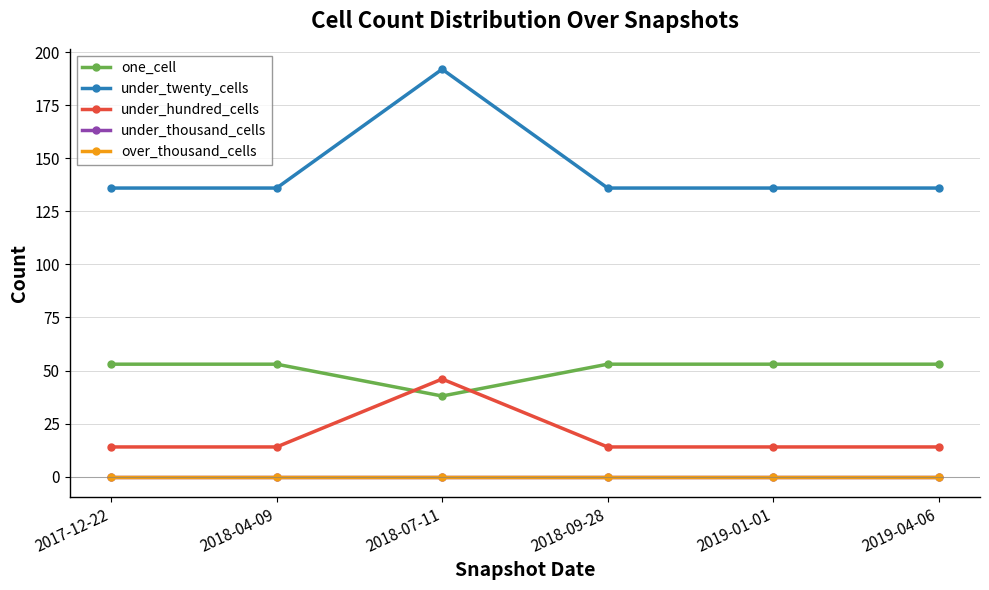

What is the label of the 1st point from the right?

2019-04-06